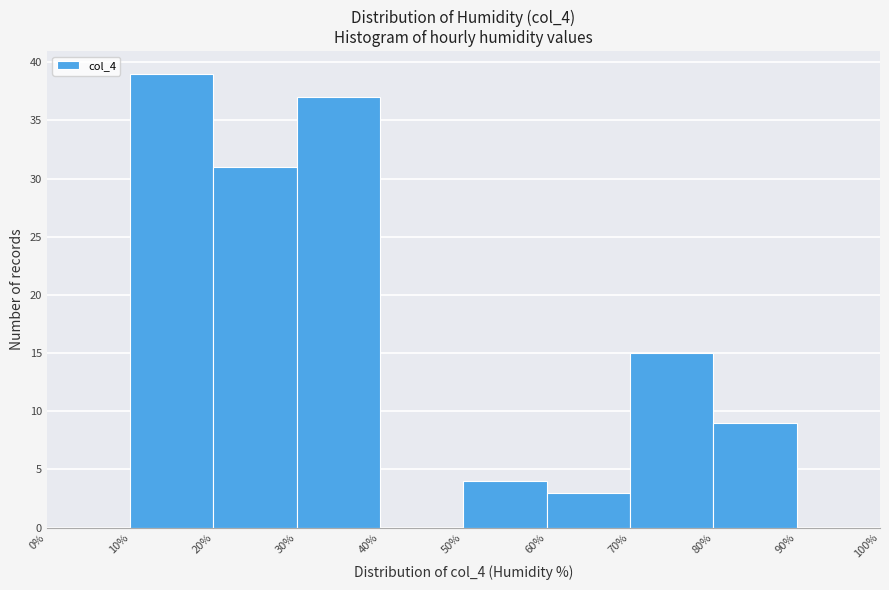

Reading left to right, transcribe this chart: for each bar, give the range it covers on the x-axis and its height. The values are not printed on the chart, so give them approximately, as read against the axis.

0% to 10%: 0
10% to 20%: 39
20% to 30%: 31
30% to 40%: 37
40% to 50%: 0
50% to 60%: 4
60% to 70%: 3
70% to 80%: 15
80% to 90%: 9
90% to 100%: 0